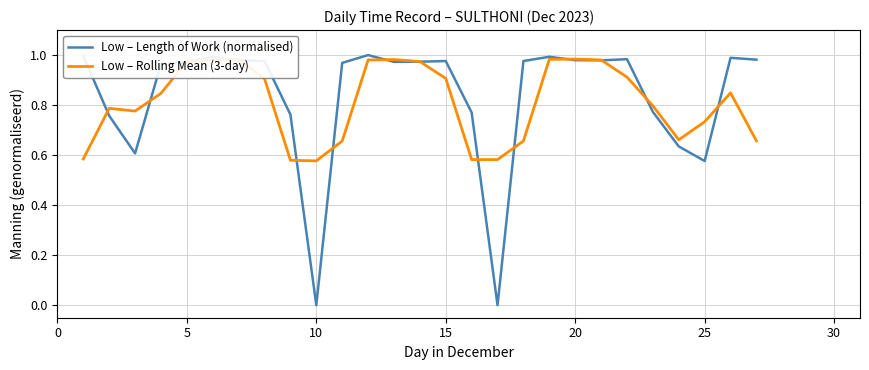

Which series has the widest spread of values?

Low – Length of Work (normalised)